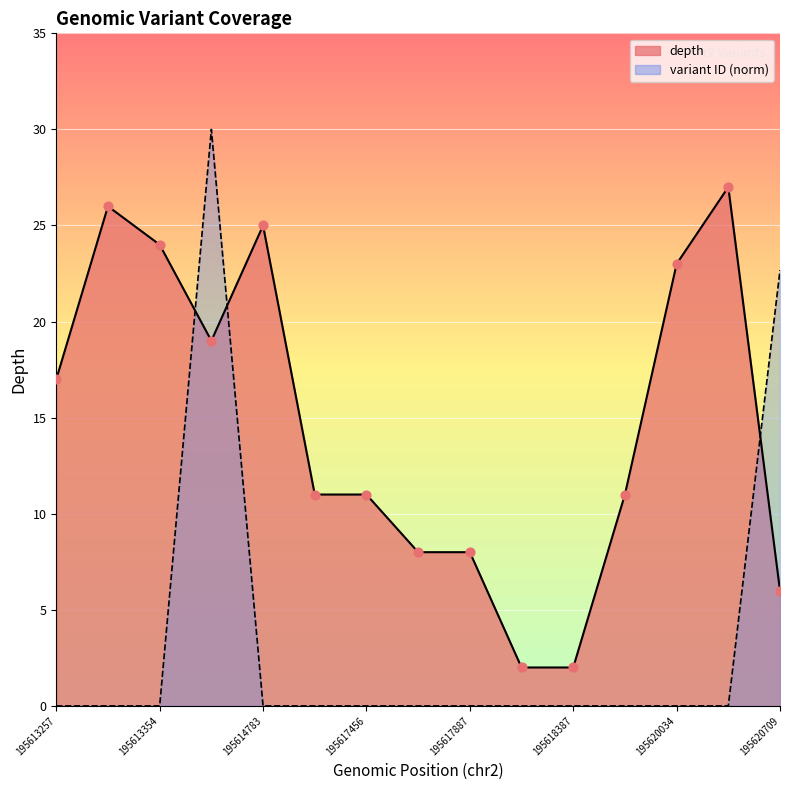

What is the total value across all series at 195620322?

27.0